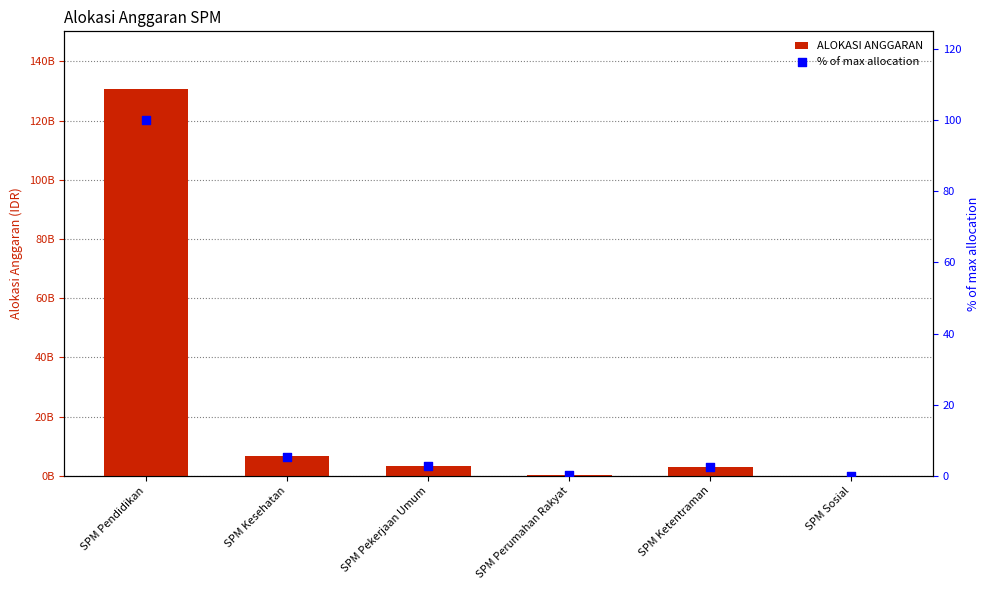

Is the value of % of max allocation at SPM Sosial greater than the value of ALOKASI ANGGARAN at SPM Sosial?

No